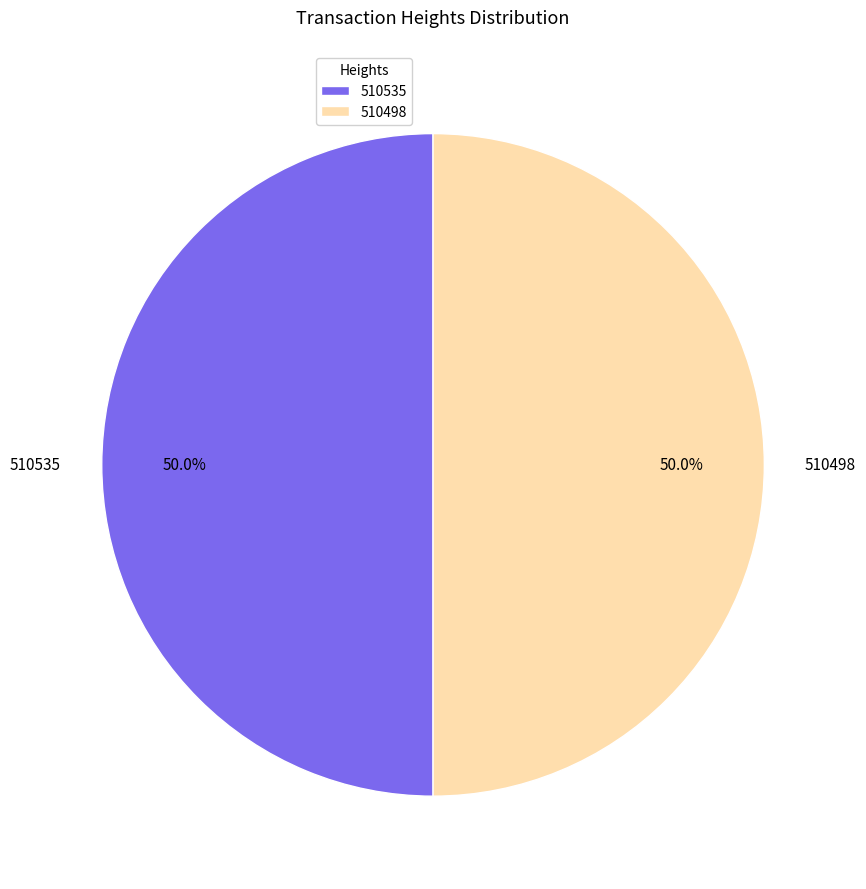

Approximately how many times larger is the value at 510498 compared to 510535?

1.0